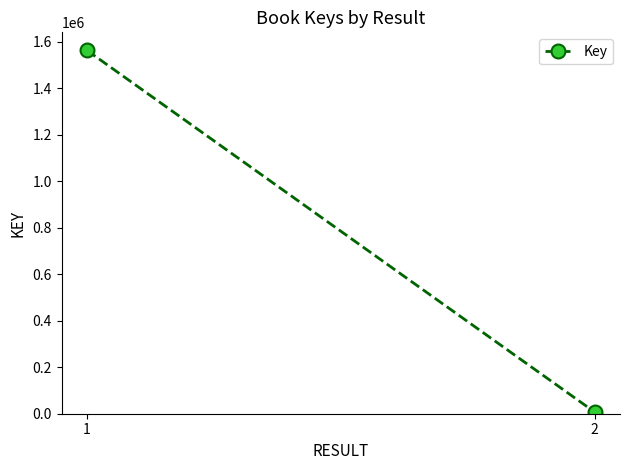

How many categories are shown in the chart?

2